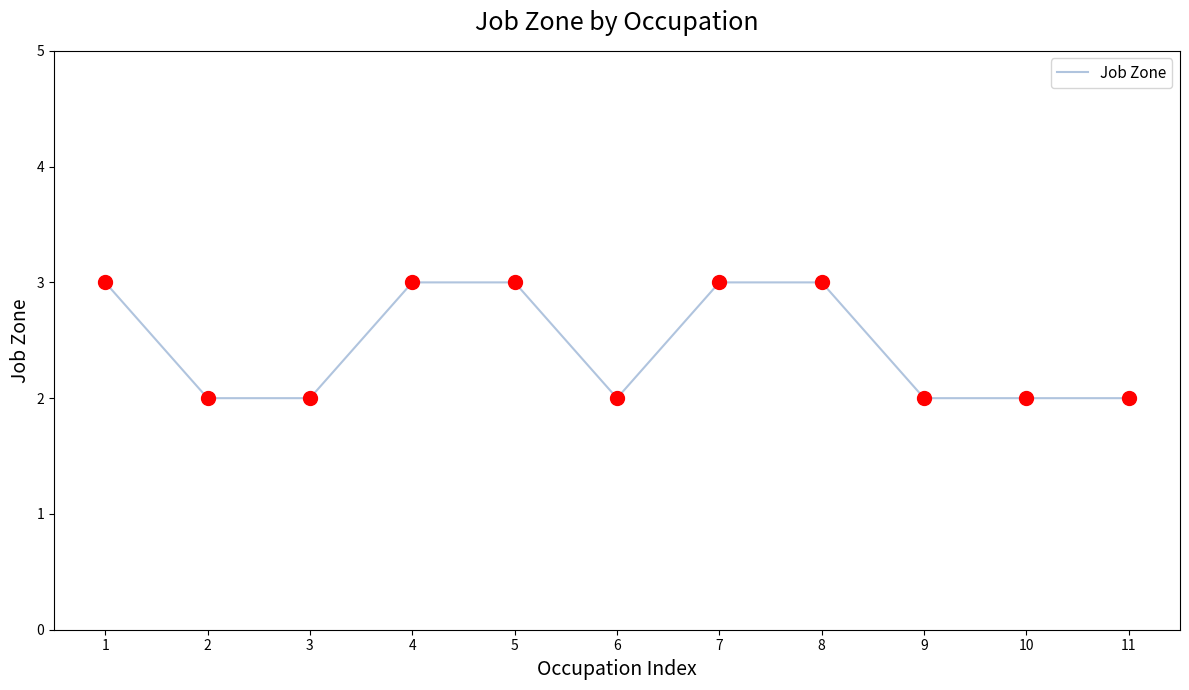

Between 9 and 4, which is larger?

4